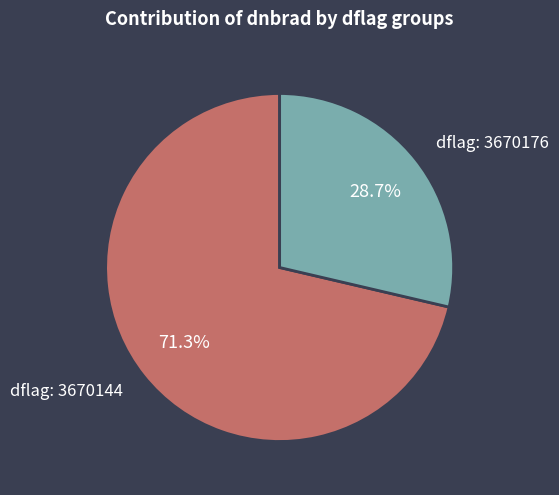

What is the ratio of the value at dflag: 3670176 to the value at dflag: 3670144?

0.4